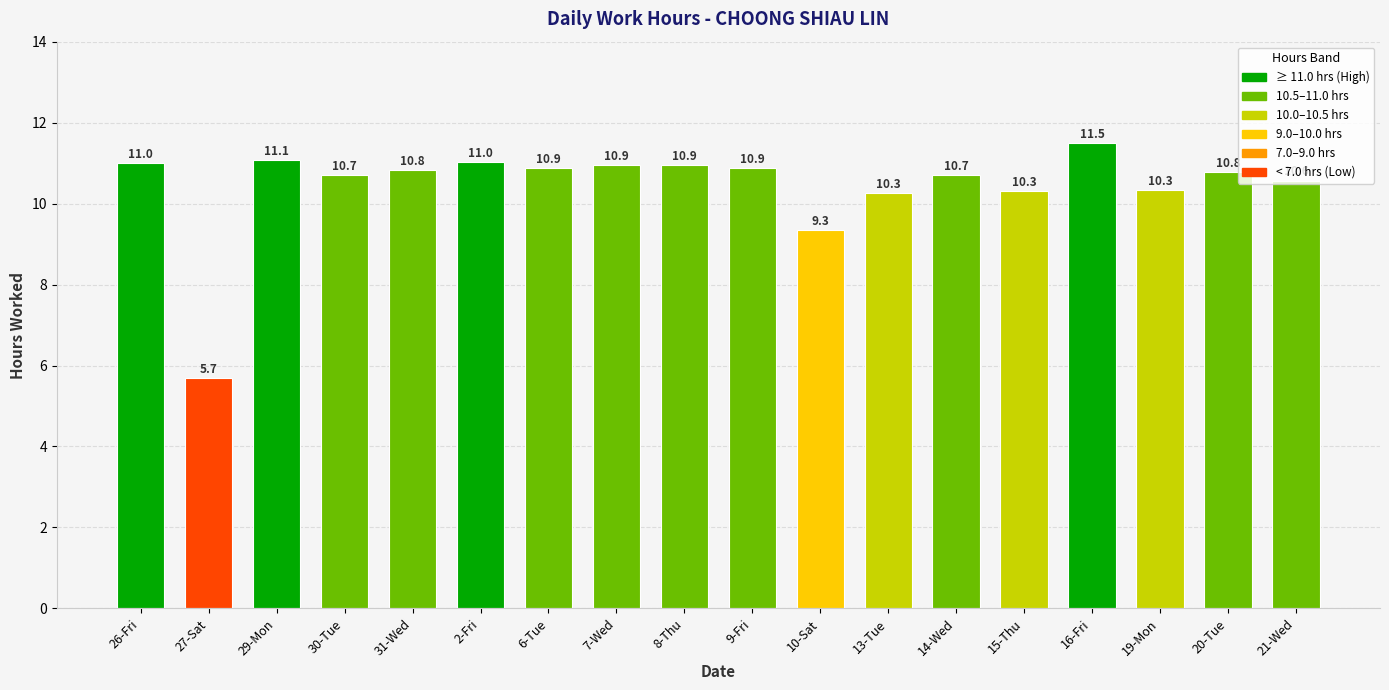

What is the value of the 14th bar from the left?

10.3